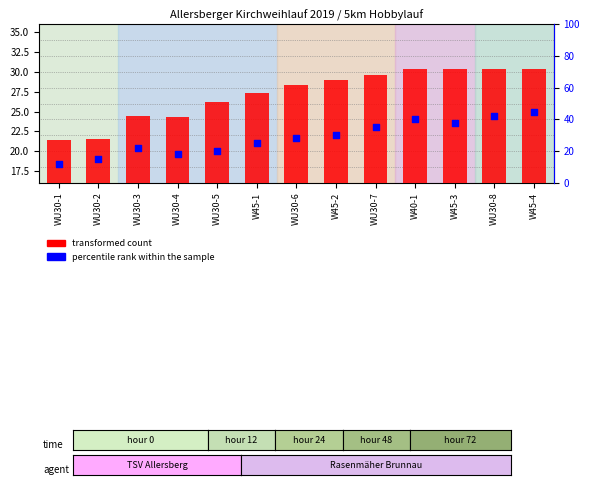

Which series contains the lowest Y value?

transformed count